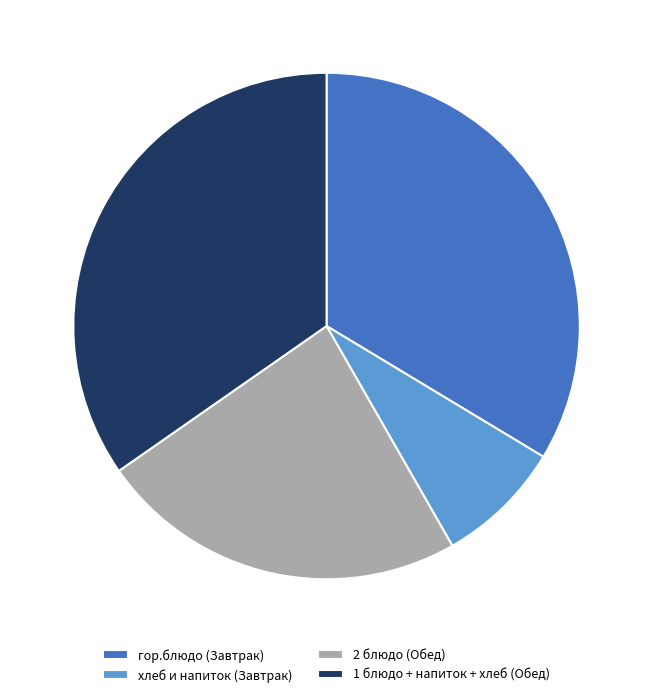

Which category has the biggest portion of the pie?

1 блюдо + напиток + хлеб (Обед)